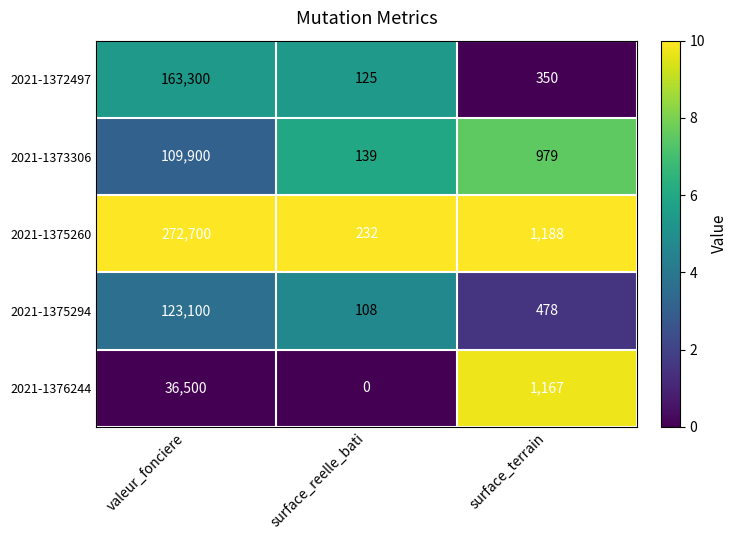

What is the sum of the 2021-1373306 values at valeur_fonciere and surface_terrain?

110879